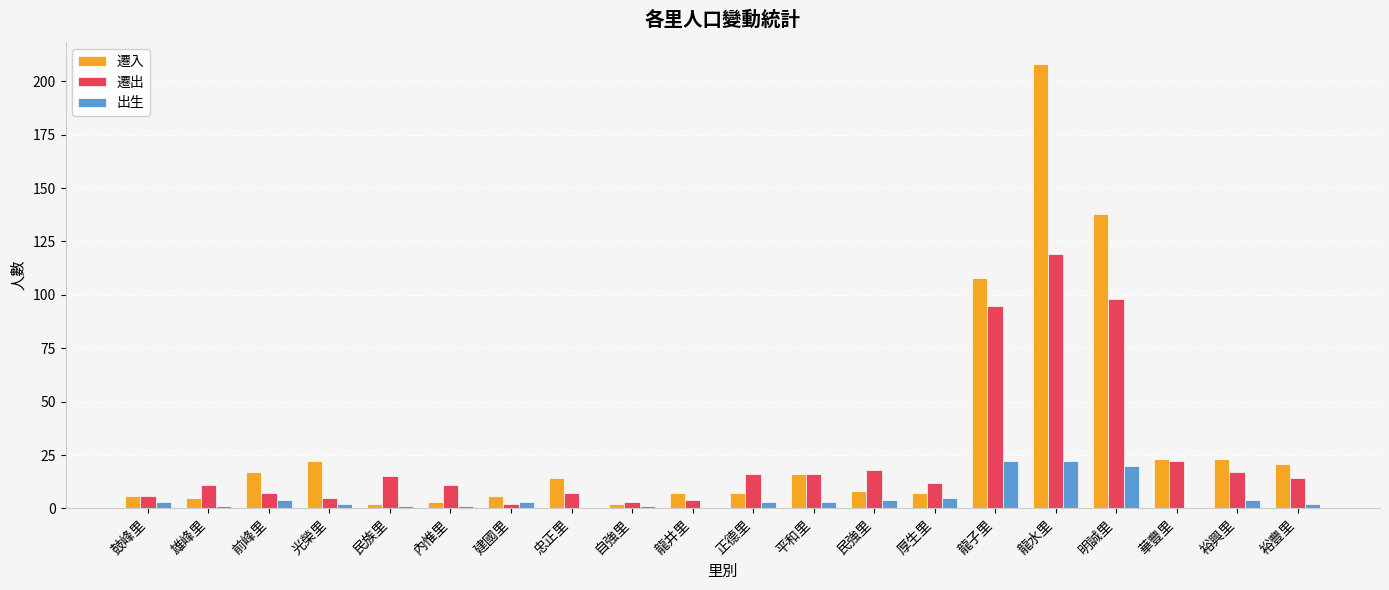

Between 民族里 and 龍水里, which series saw the biggest shift?

遷入